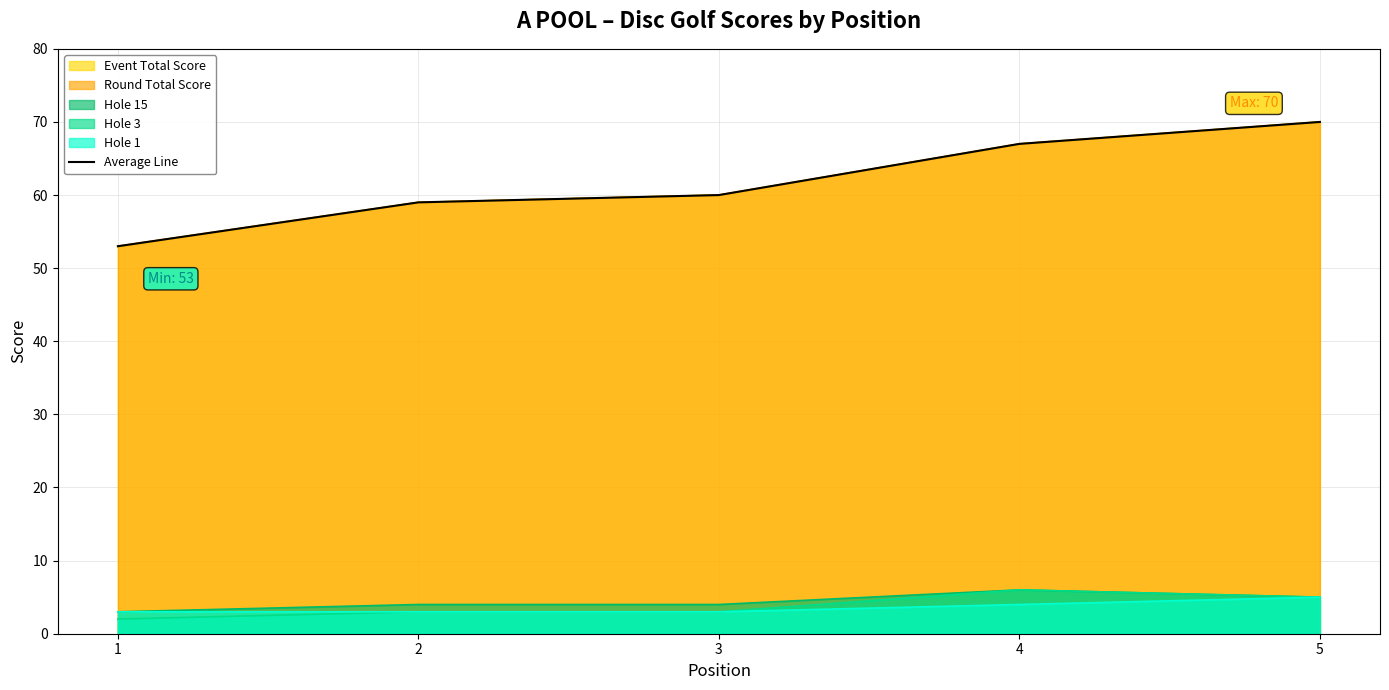

Which has a higher value, 5 or 4?

5